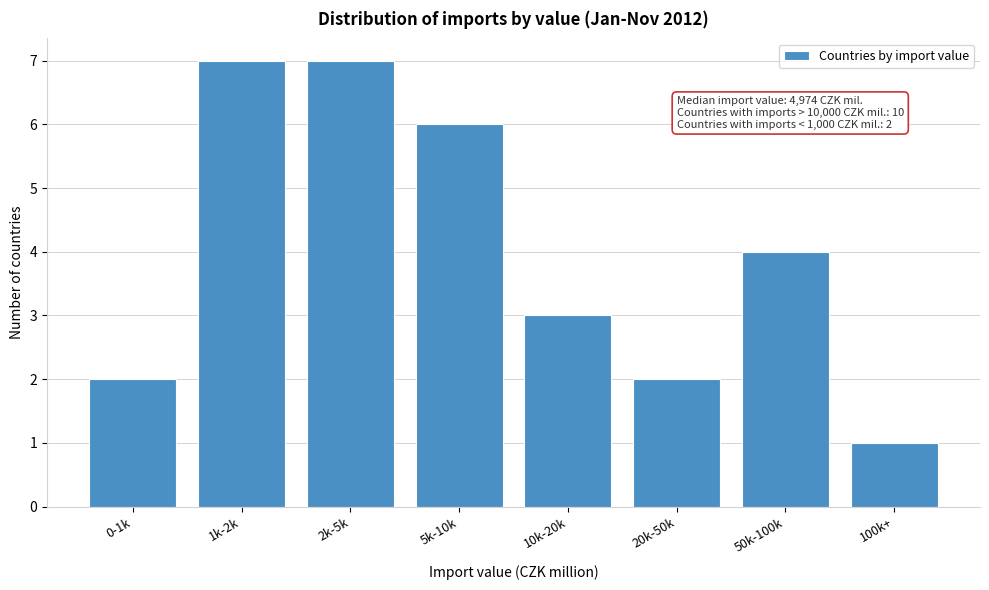

Reading right to left, what are all the values shown in this chart?

1	4	2	3	6	7	7	2